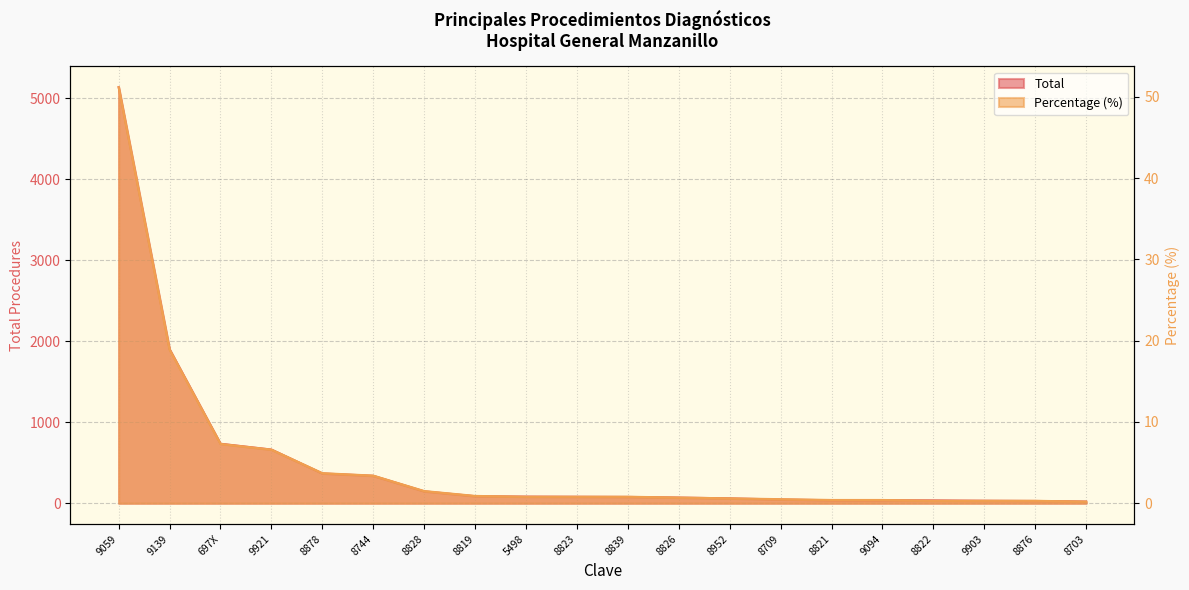

What is the difference between the second highest and minimum values in the Percentage series?

18.7